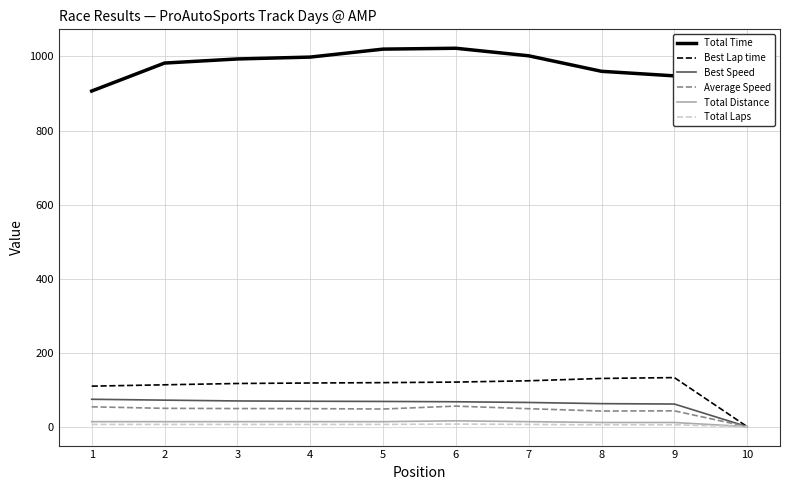

Which series has the largest total across all categories?

Total Time